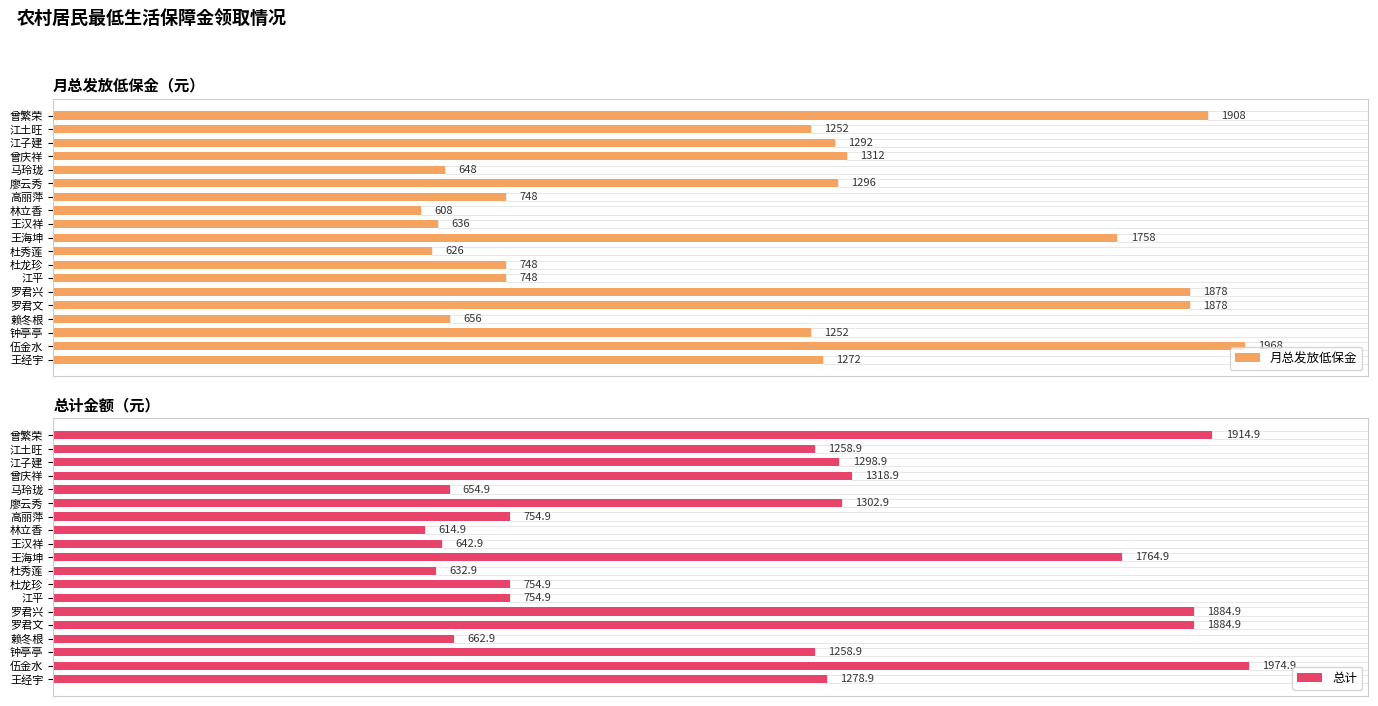

What is the minimum value for 月总发放低保金?

608.0